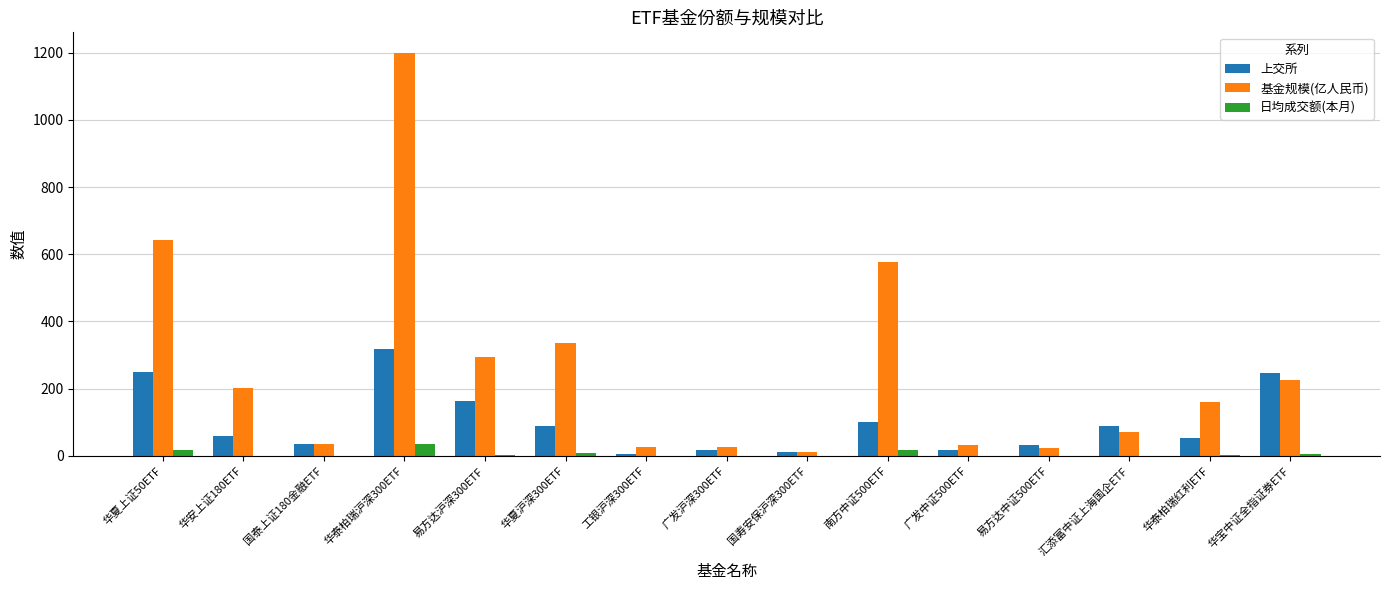

Which category has the highest value in the 基金规模(亿人民币) series?

华泰柏瑞沪深300ETF